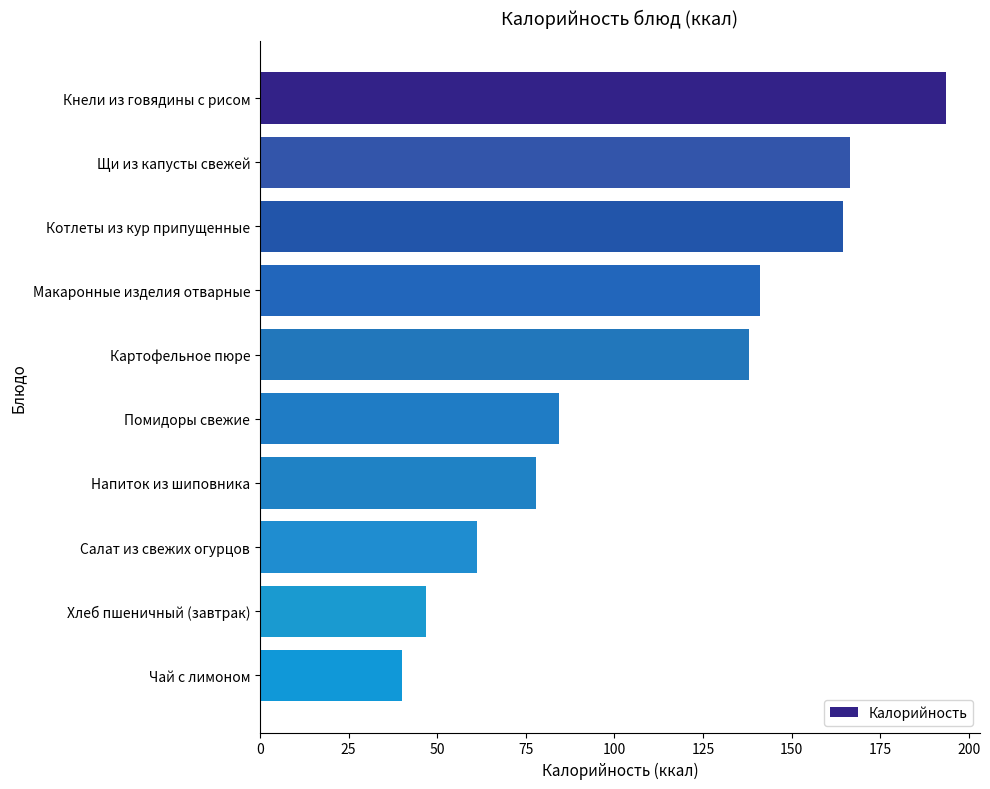

Between Салат из свежих огурцов and Котлеты из кур припущенные, which is larger?

Котлеты из кур припущенные